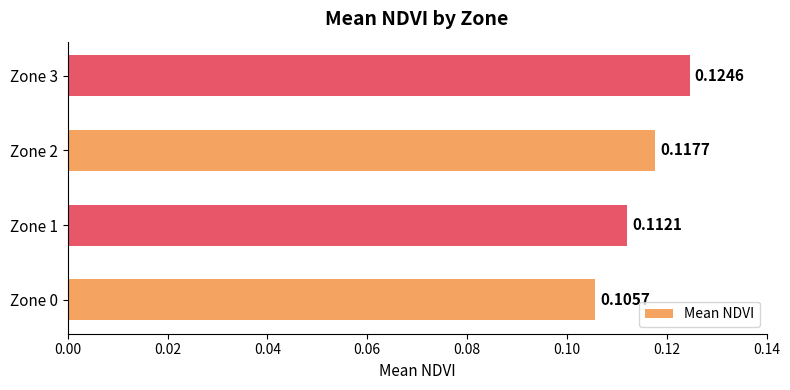

What is the sum of all values?

0.5